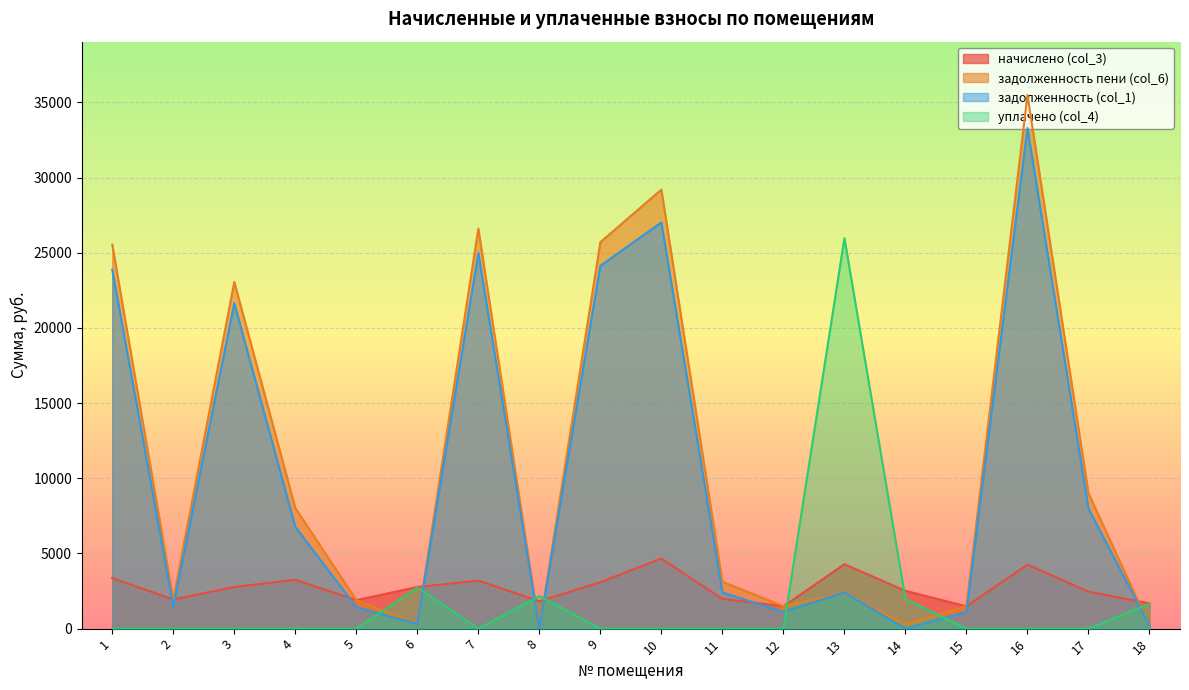

True or false: уплачено (col_4) has more than 2 points higher than both neighbors.

True